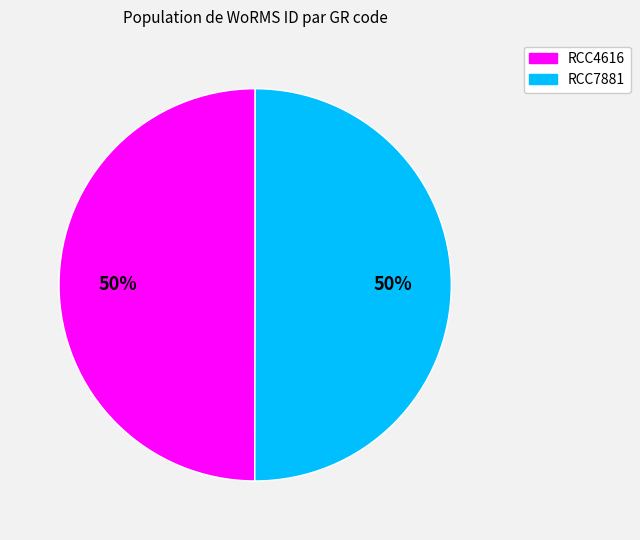

What is the ratio of the value at RCC4616 to the value at RCC7881?

1.0